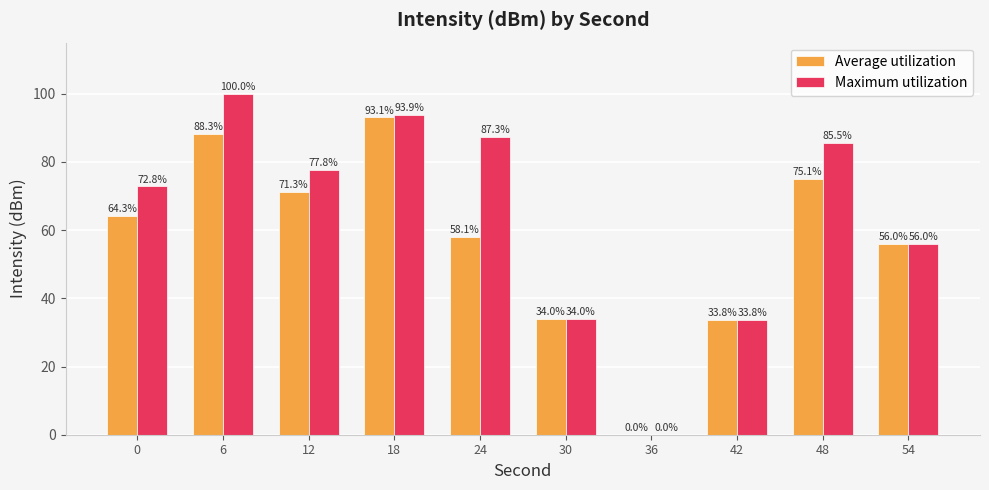

Which series has the largest total across all categories?

Maximum utilization